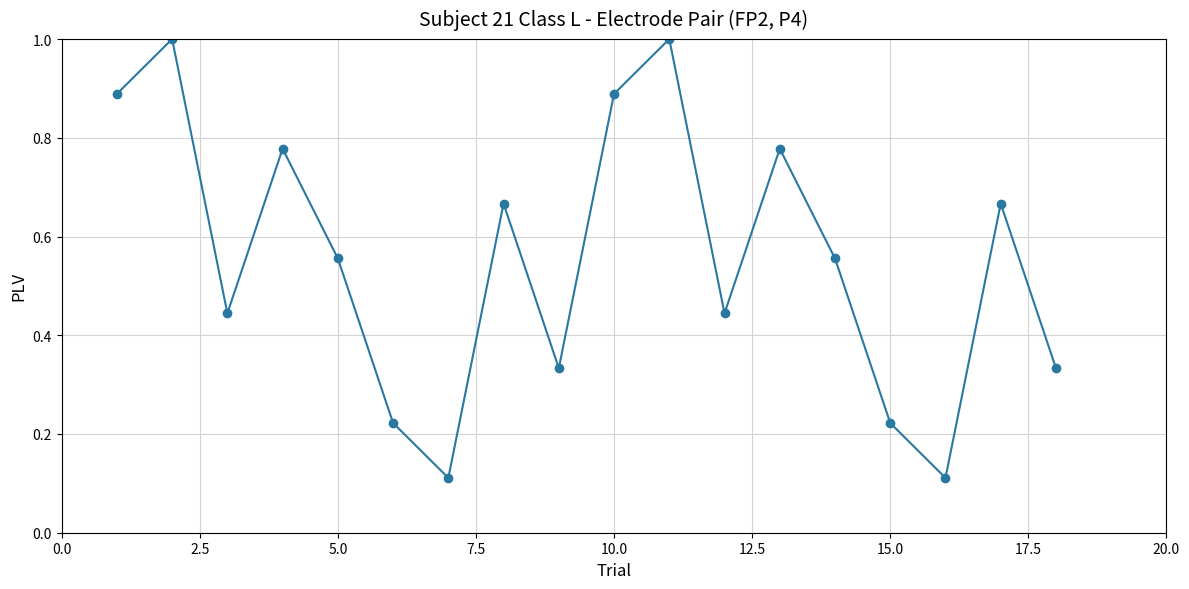

True or false: there are more than 1 points higher than both neighbors.

True